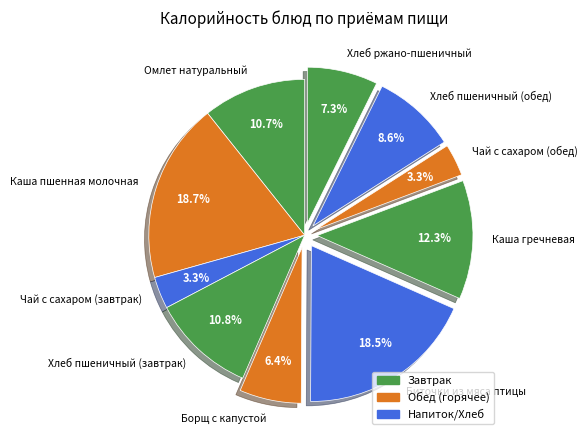

Does any single category account for the majority?

No